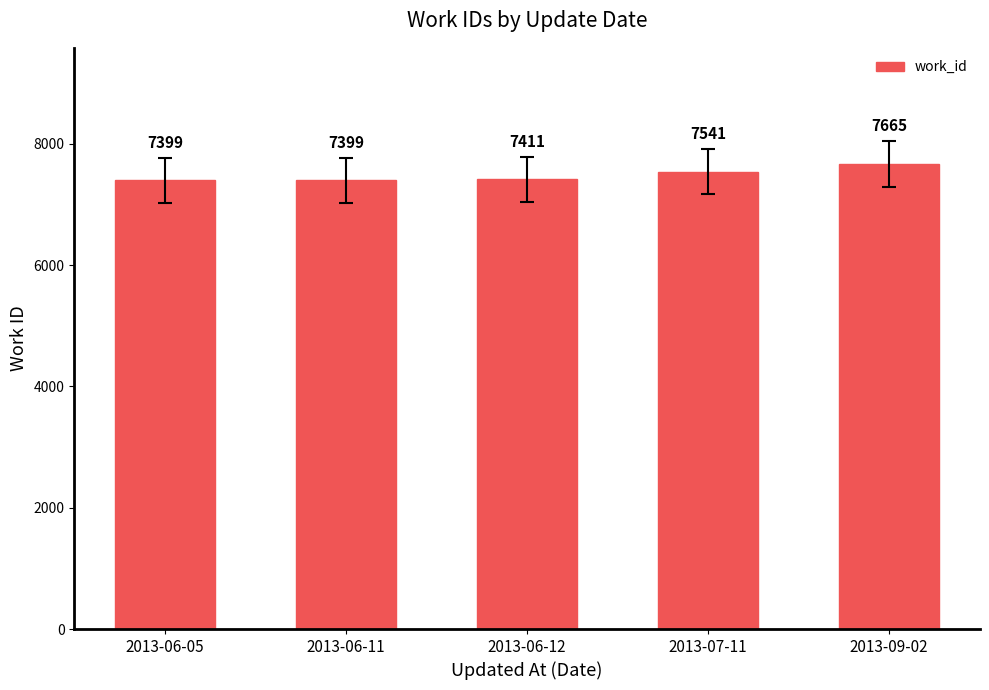

Reading right to left, extract all data points from this chart.

7665	7541	7411	7399	7399